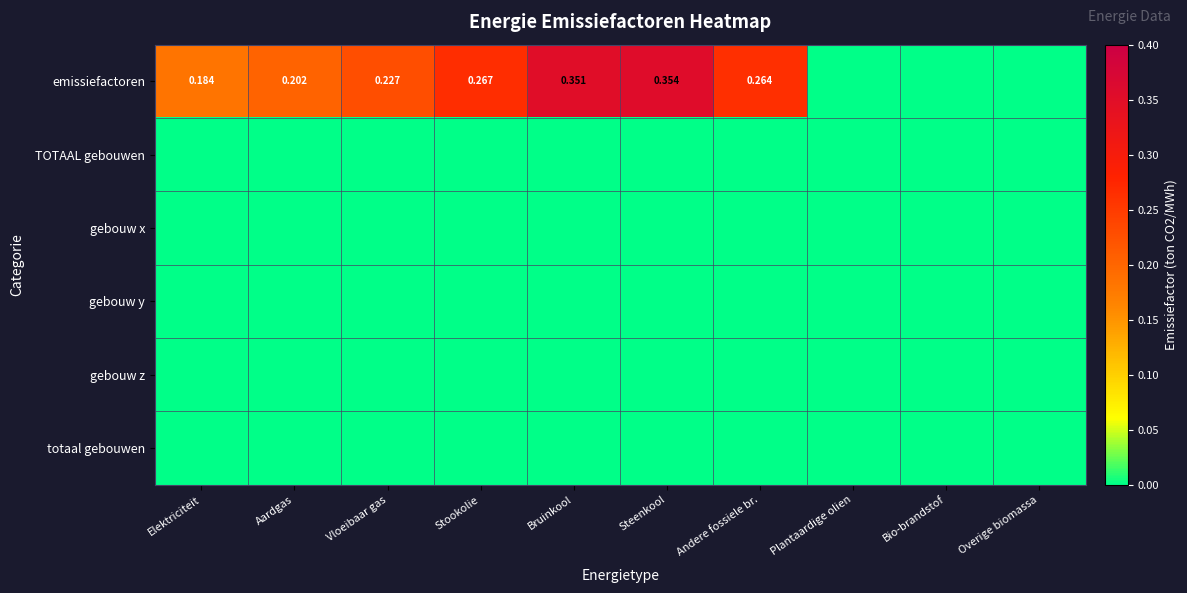

Is the value of gebouw x at Overige biomassa greater than the value of emissiefactoren at Plantaardige olien?

No